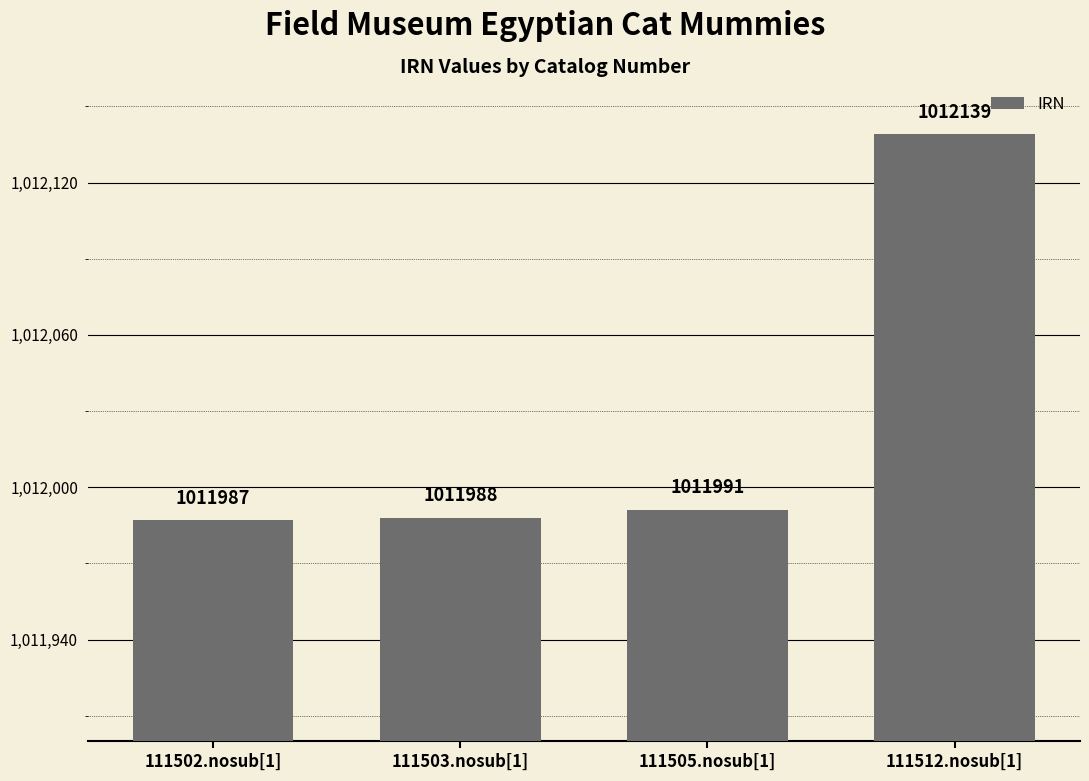

Where is the data nearest to the value 1012063?

111505.nosub[1]